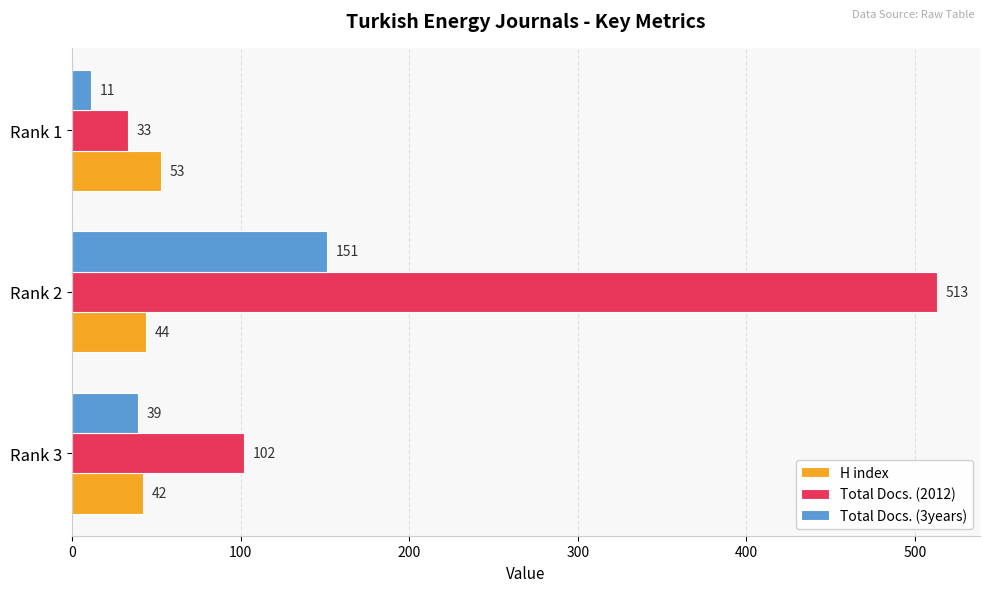

How many data points does each series have?

3